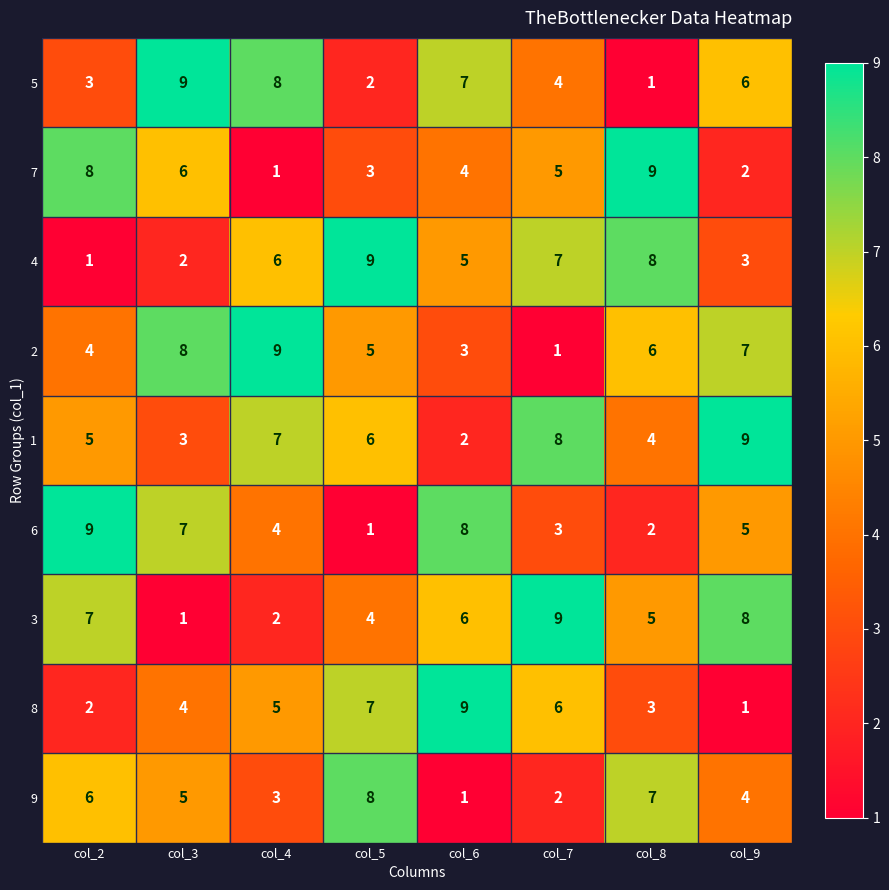

What is the total value across all series at col_2?

45